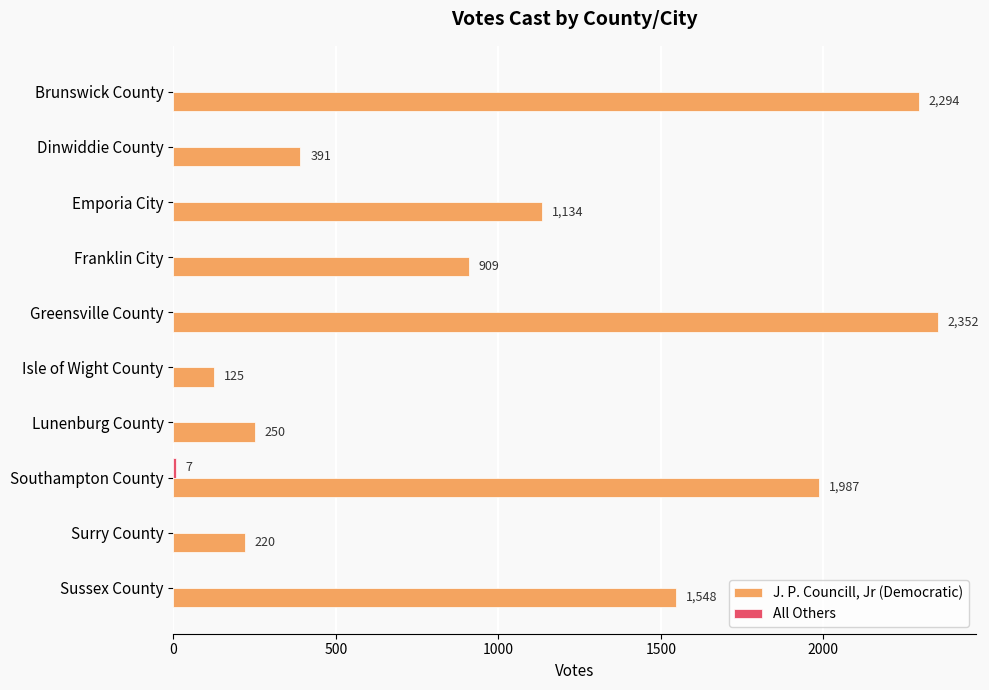

Which label corresponds to the largest value in the chart?

Greensville County